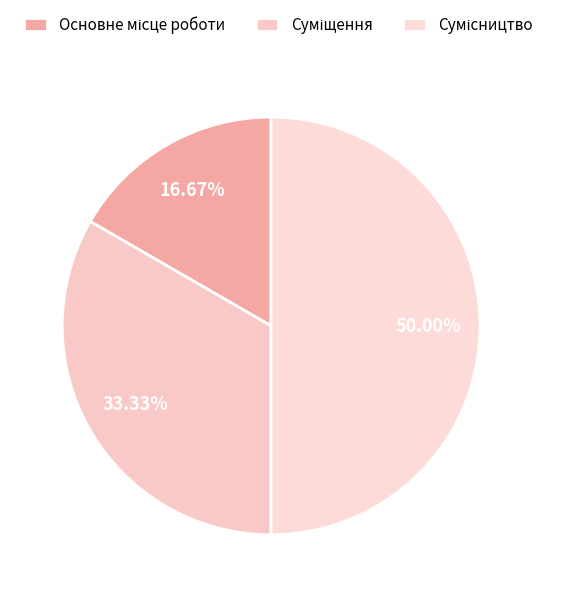

What is the ratio of the value at Основне місце роботи to the value at Суміщення?

0.5